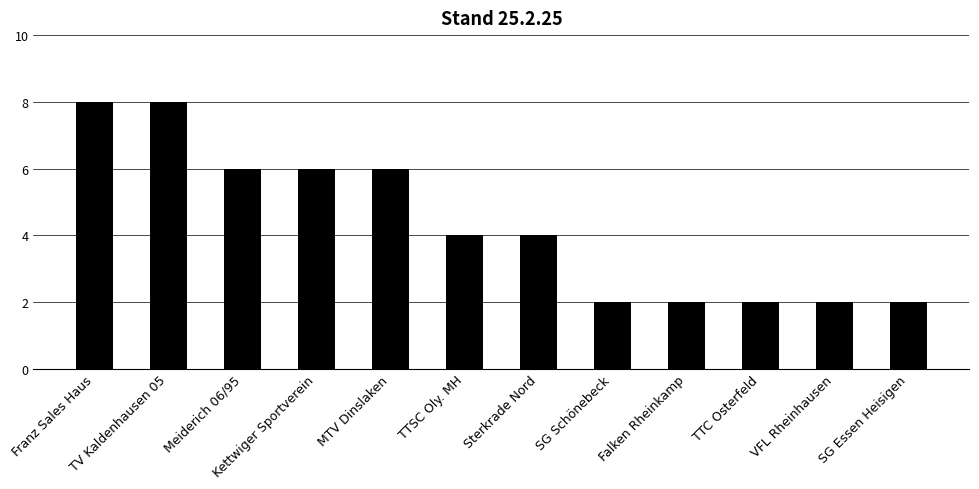

What position from the left is VFL Rheinhausen?

11